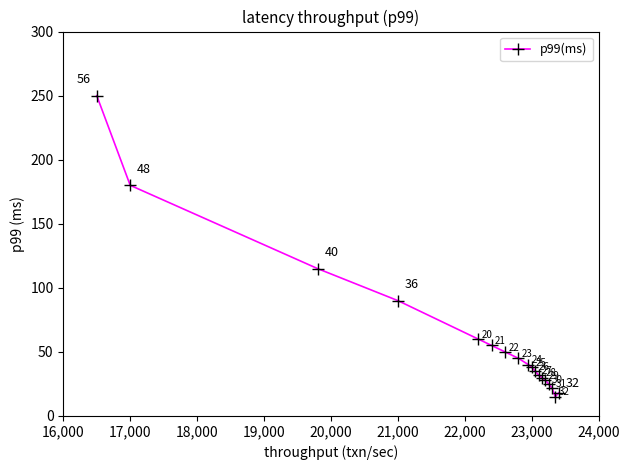

What is the minimum value shown in the chart?

15